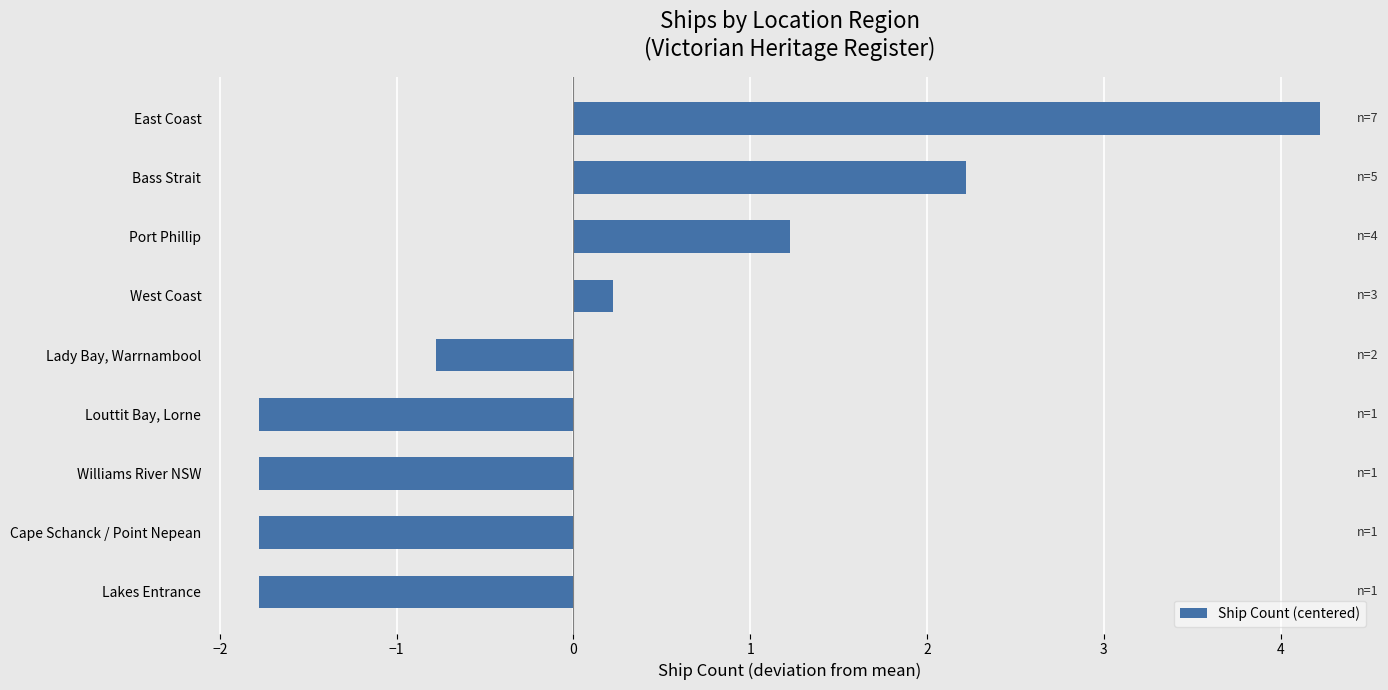

What is the greatest value displayed?

4.2